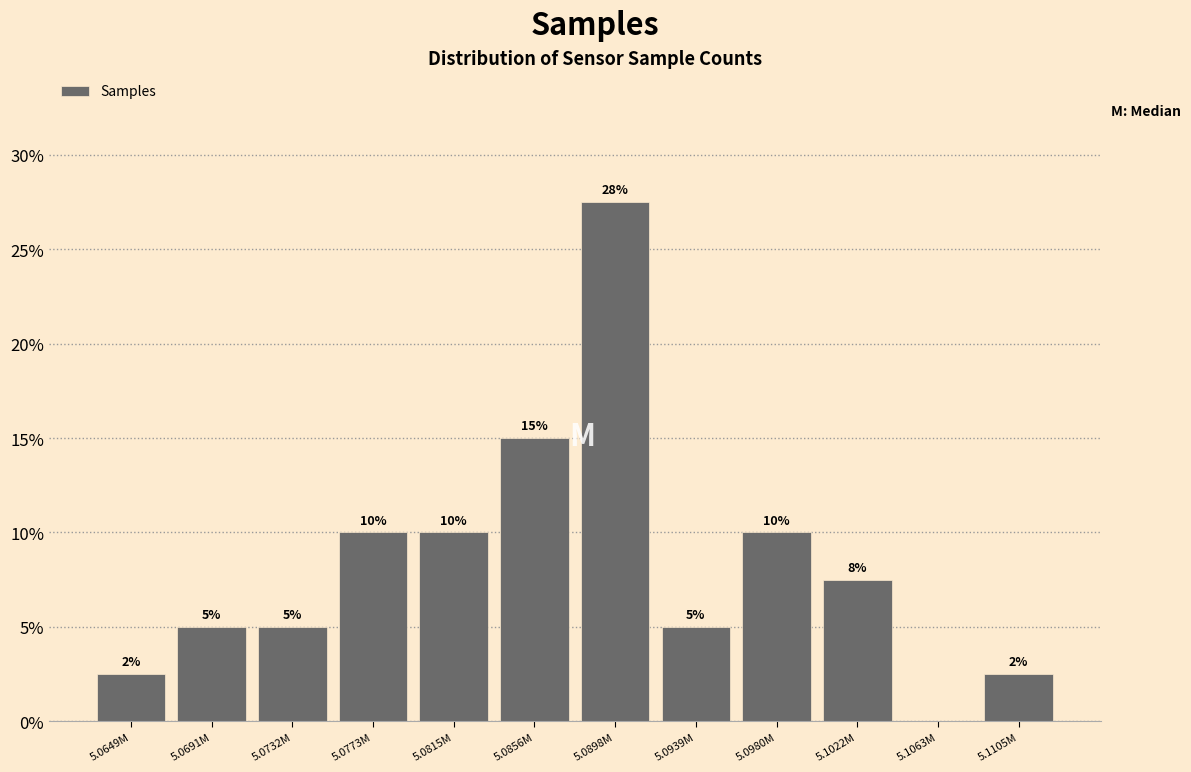

Where is the data nearest to the value 13?

5.0856M